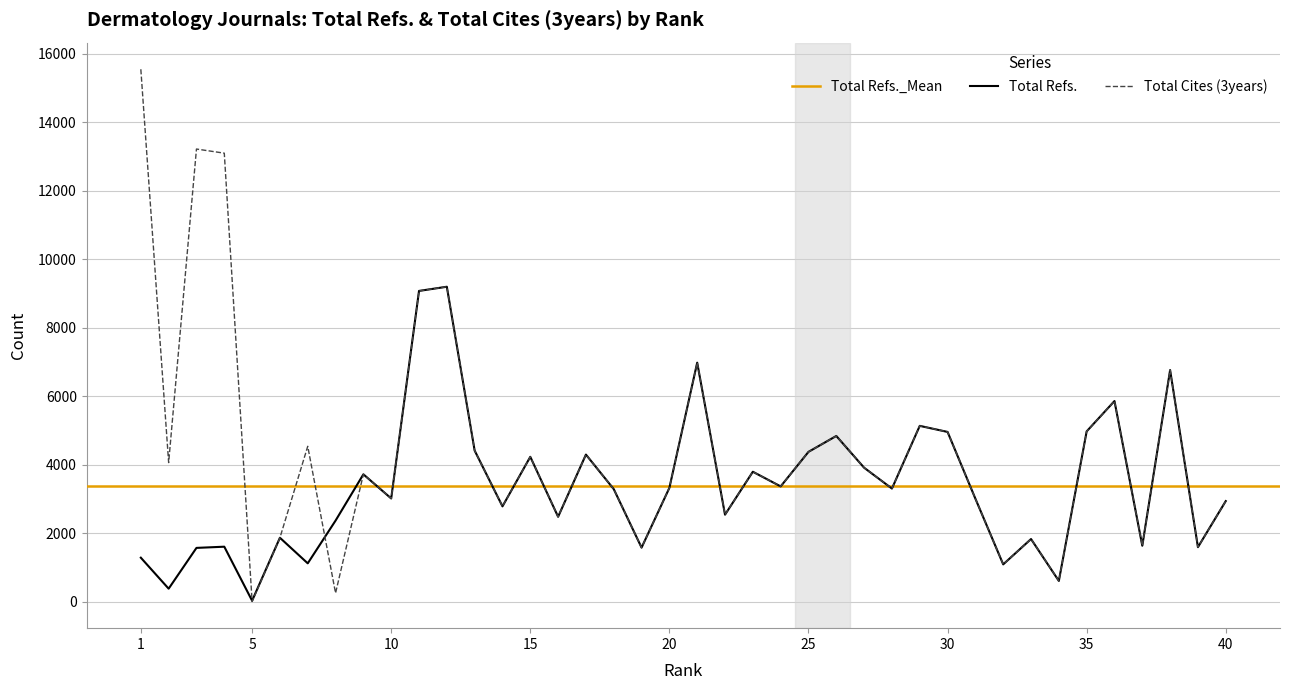

Reading left to right, list all the values displayed in this chart.

Total Refs.: 1281	376	1567	1602	25	1863	1116	2364	3716	3011	9072	9194	4409	2780	4227	2476	4292	3284	1575	3320	6977	2537	3791	3363	4372	4836	3909	3300	5131	4954	3005	1086	1826	603	4970	5856	1630	6760	1588	2934
Total Cites (3years): 15546	4058	13216	13095	0	1863	4534	247	3716	3011	9072	9194	4409	2780	4227	2476	4292	3284	1575	3320	6977	2537	3791	3363	4372	4836	3909	3300	5131	4954	3005	1086	1826	603	4970	5856	1630	6760	1588	2934